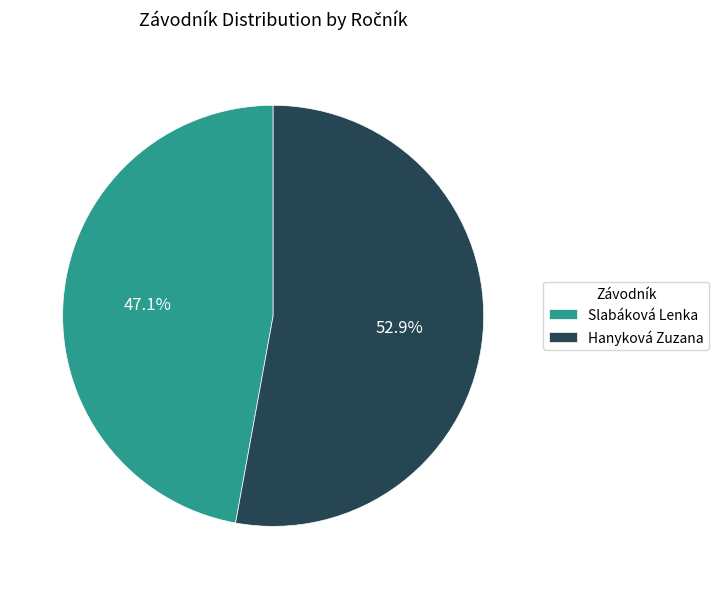

The Hanyková Zuzana slice represents 58% of the pie. True or false?

False